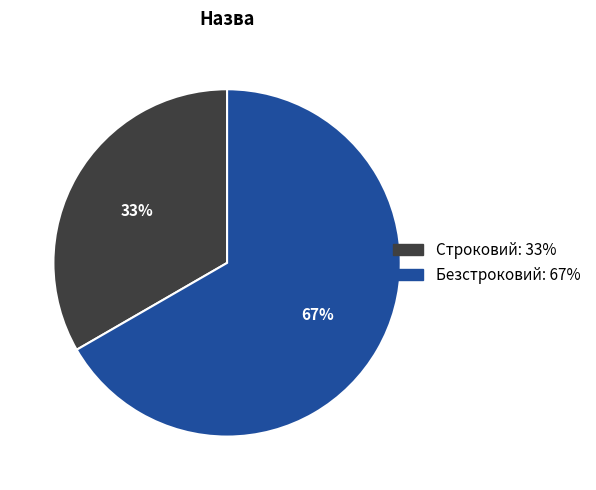

What is the largest slice in the pie chart?

Безстроковий